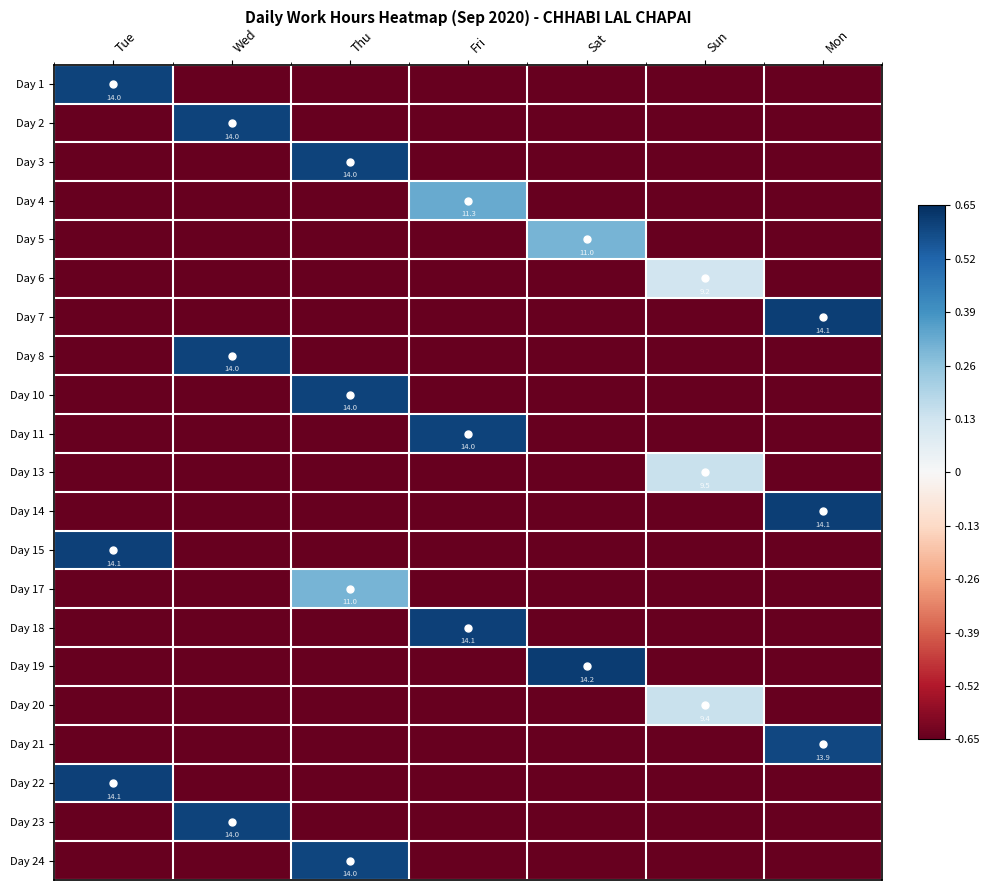

Where does the Day 17 series first go above 0?

Thu